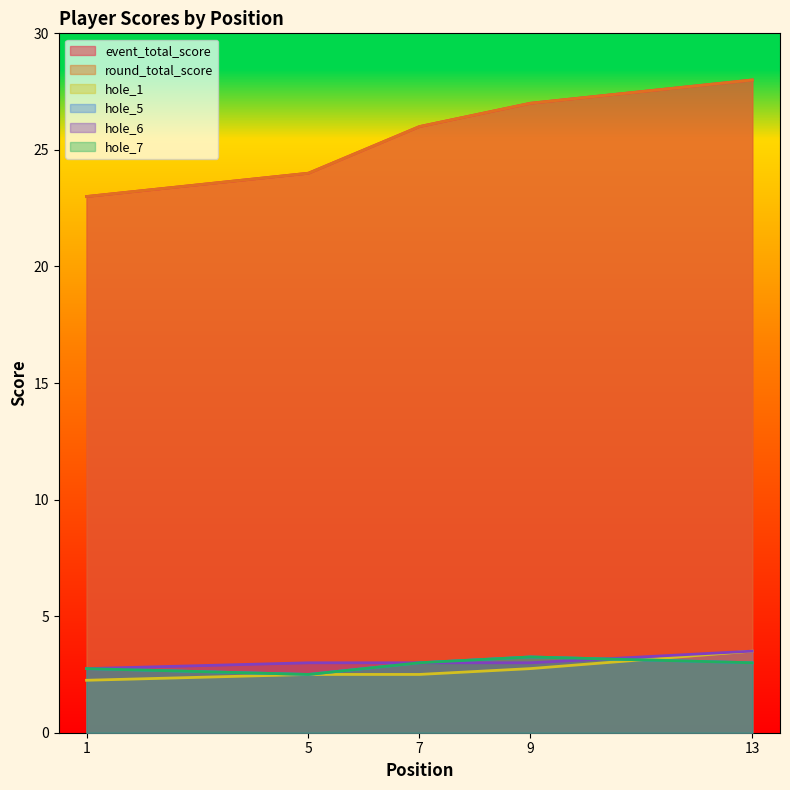

What is the lowest value of the hole_7 series?

2